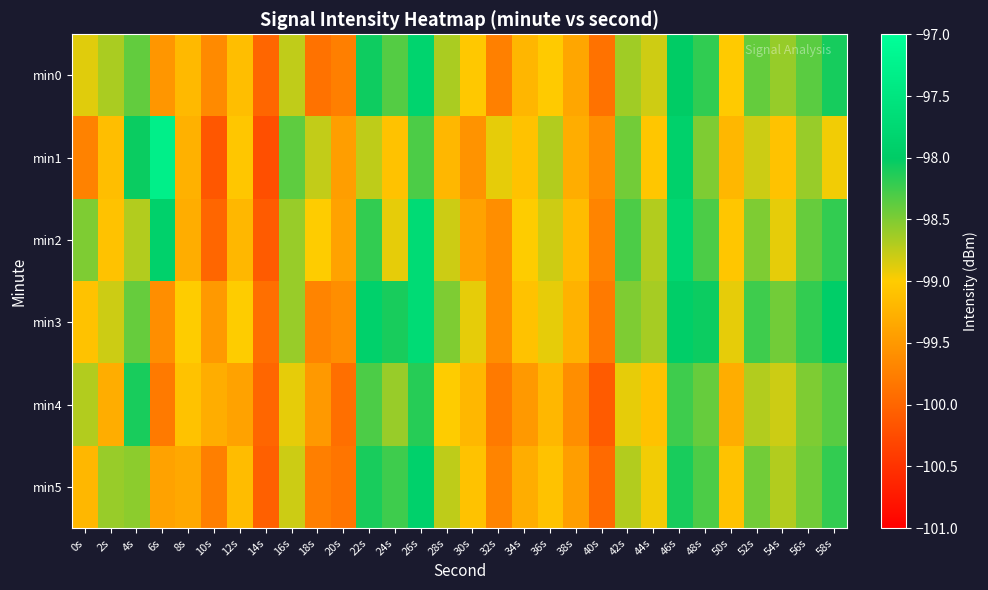

Between 40s and 6s, which is larger?

6s